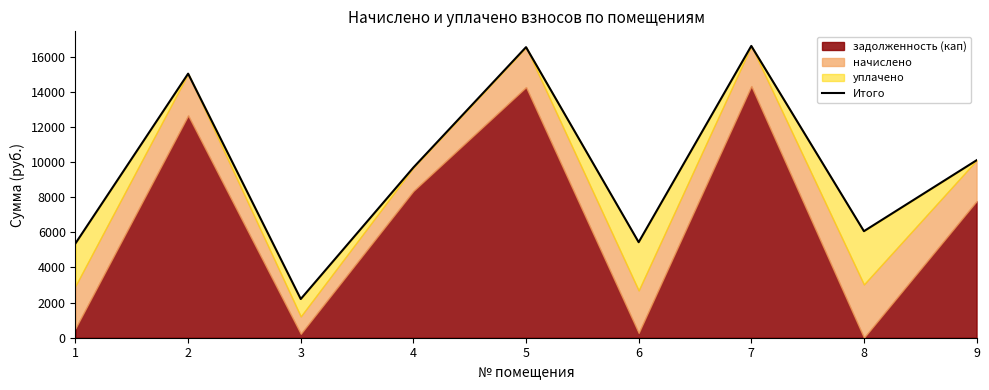

What is the sum of the values at 4 and 5?

26240.1